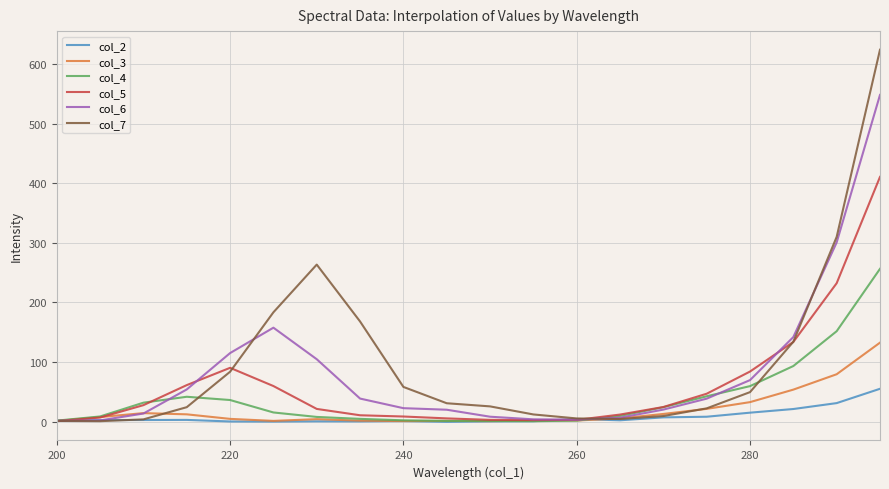

What is the average value of the col_4 series?

39.7